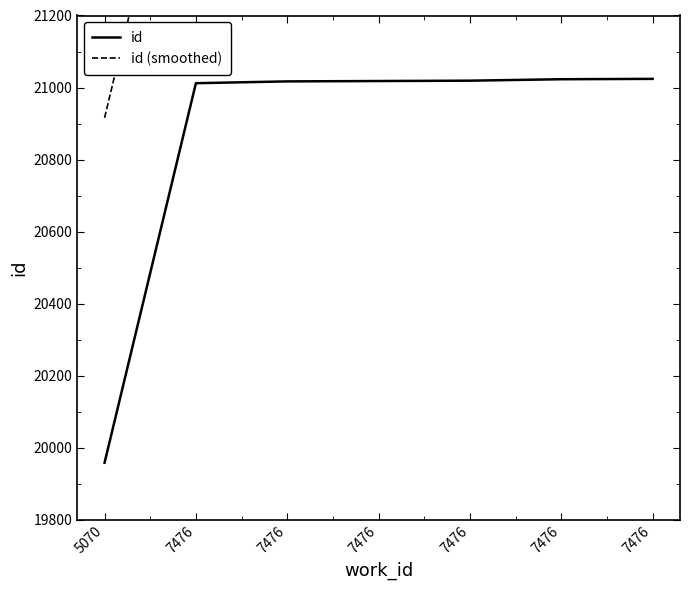

What is the sum of the id (smoothed) values at 7476 and 7476?

43963